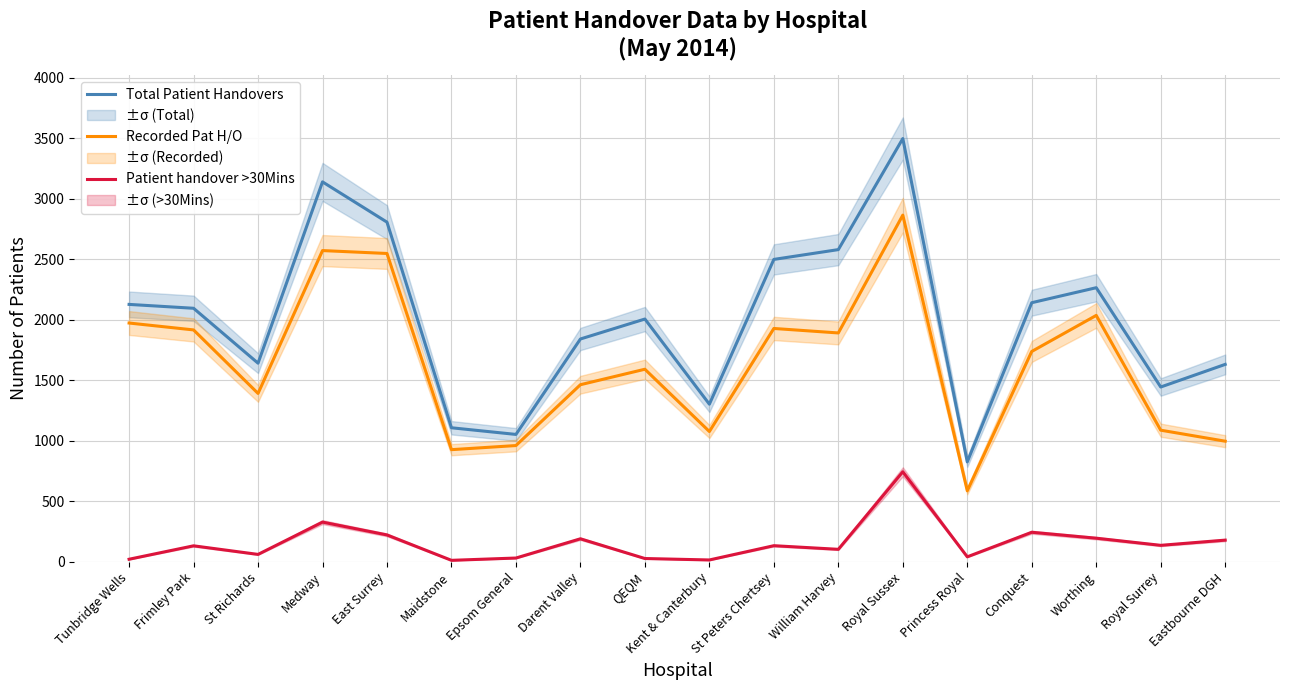

Is it true that Recorded Pat H/O equals 3940 at East Surrey?

False